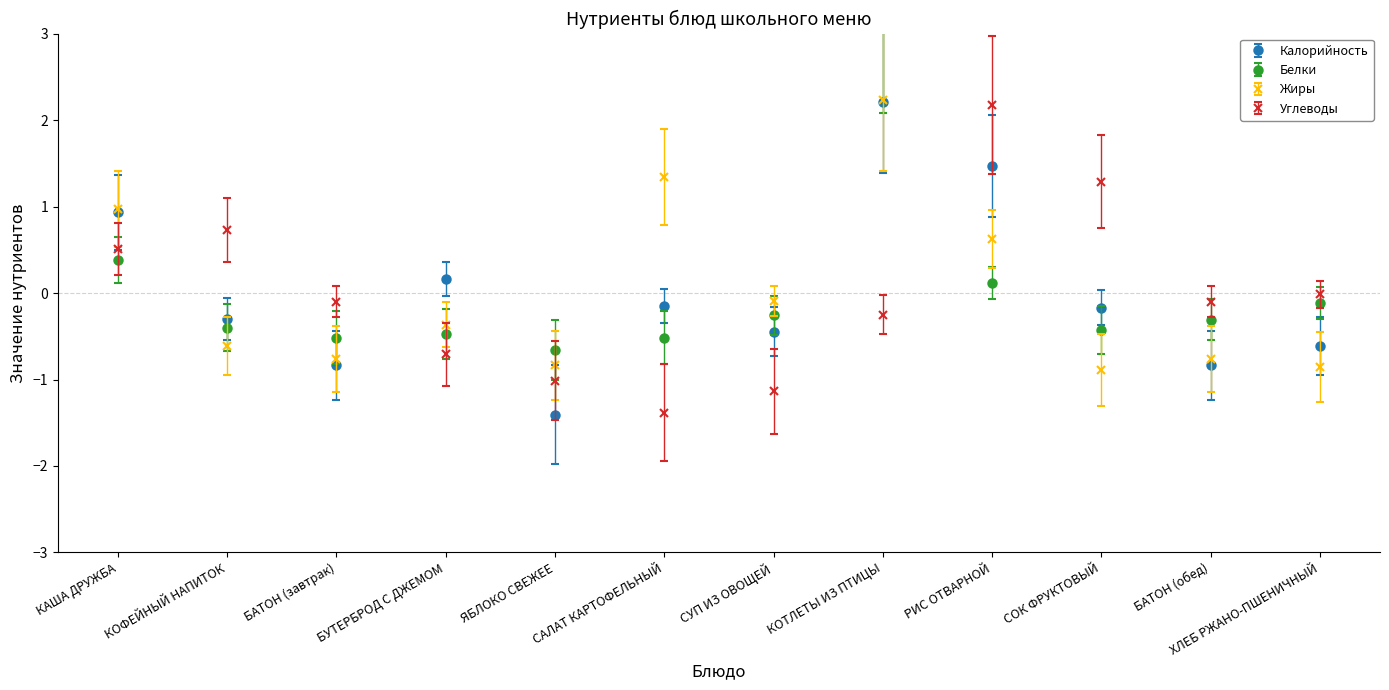

What position from the left is КАША ДРУЖБА?

1